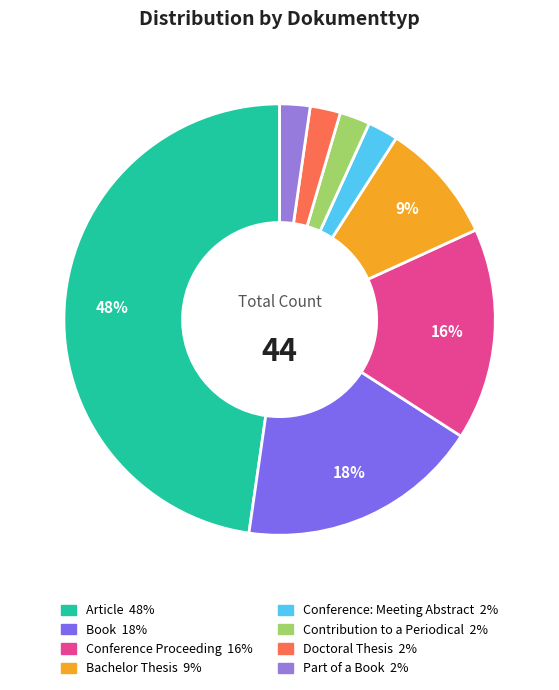

What percentage is NOT represented by Bachelor Thesis?

90.9%